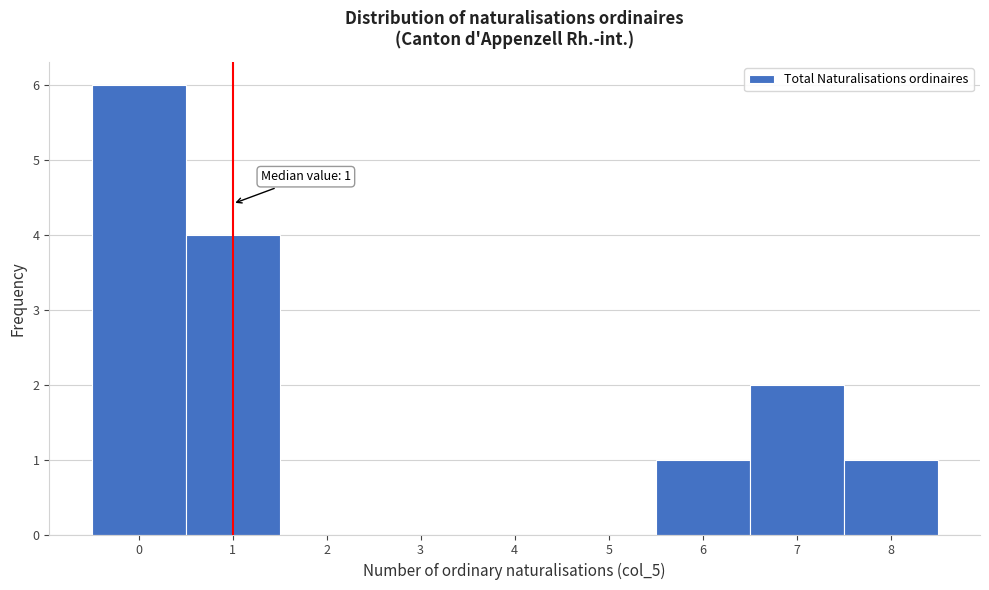

Which range on the x-axis has the tallest bar?

-0.5 to 0.5